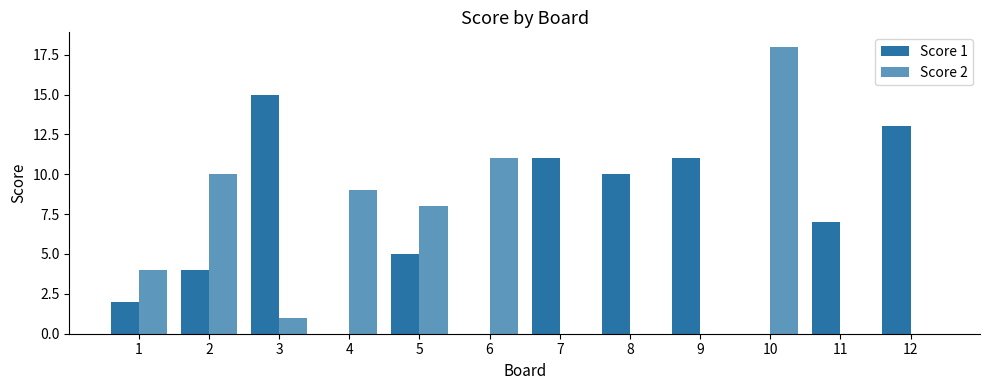

Does the chart contain stacked bars?

No